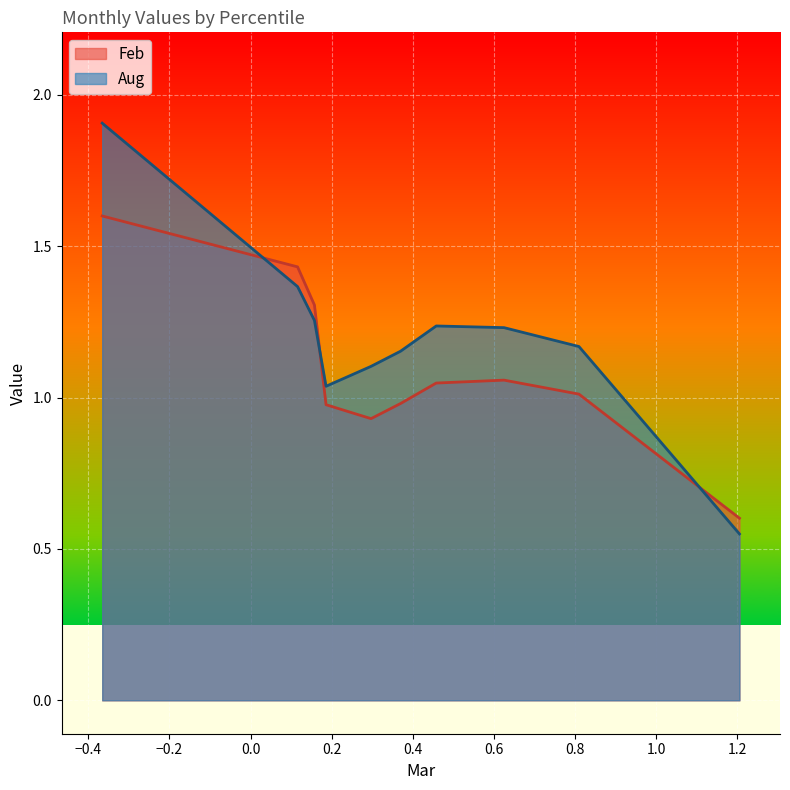

Is it true that Aug equals 1.1 at pct45?

True